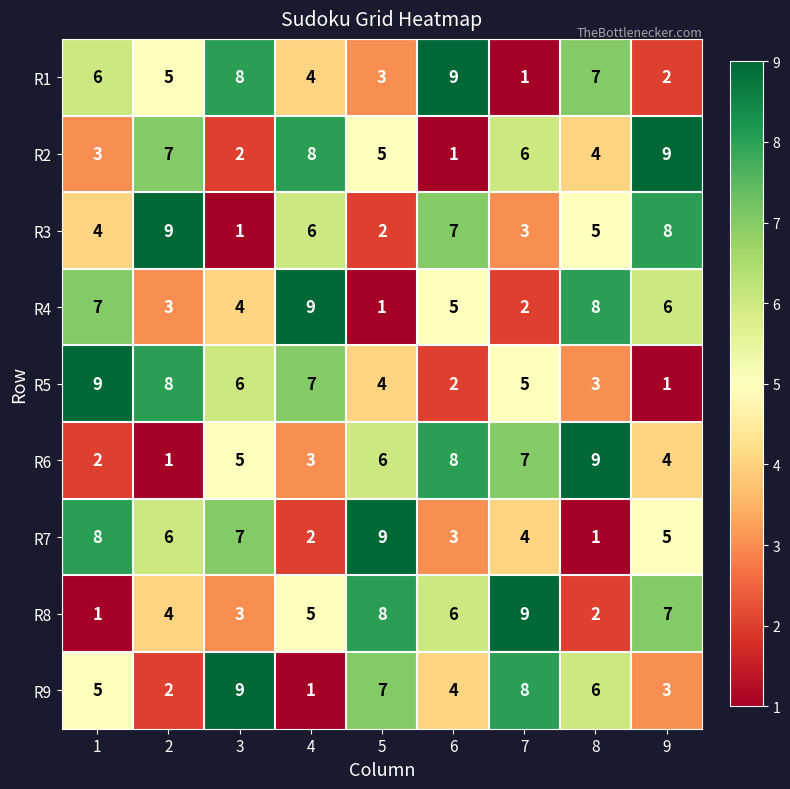

What is the total value across all series at 4?

45